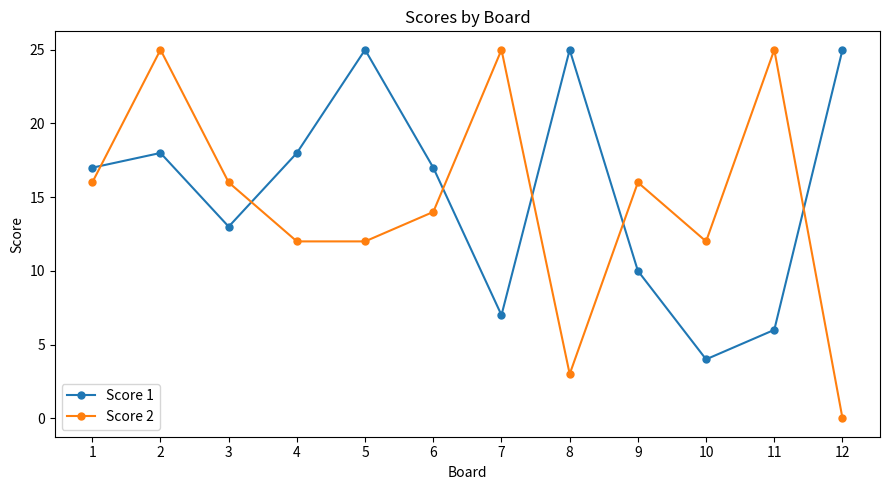

What is the value of the Score 1 point at the 12th from the left?

25